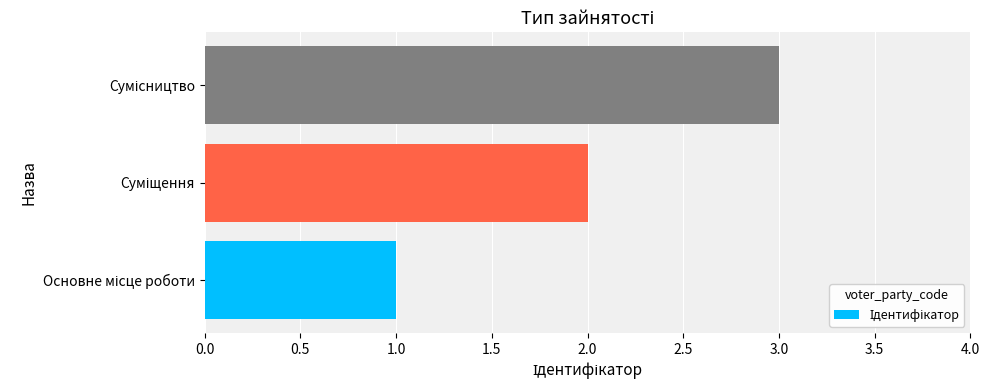

How many bars are there in total?

3